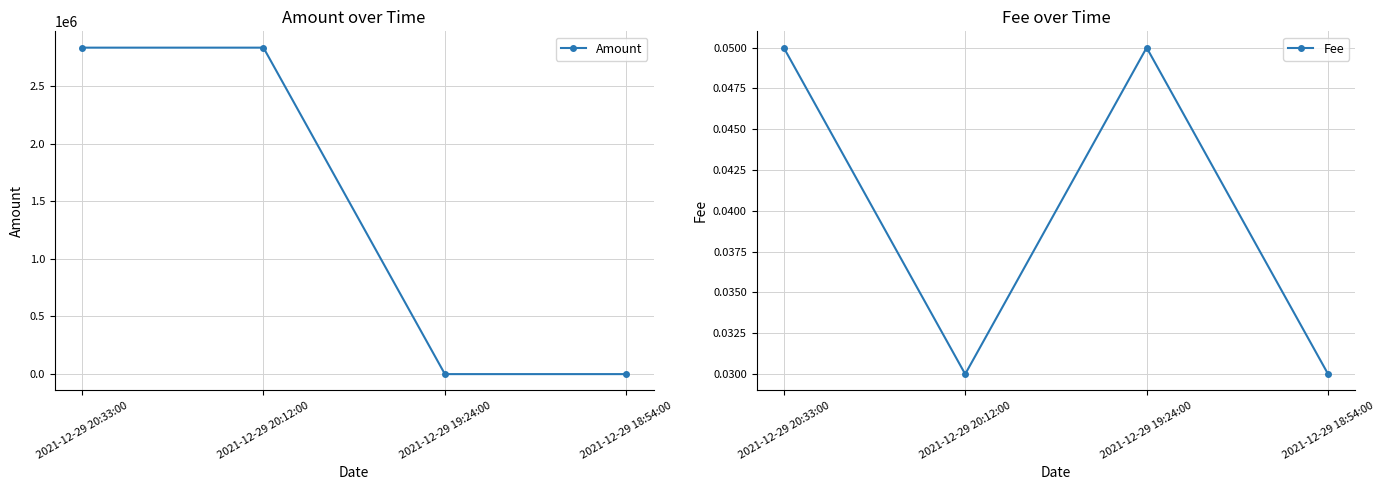

How many lines are shown in the chart?

2